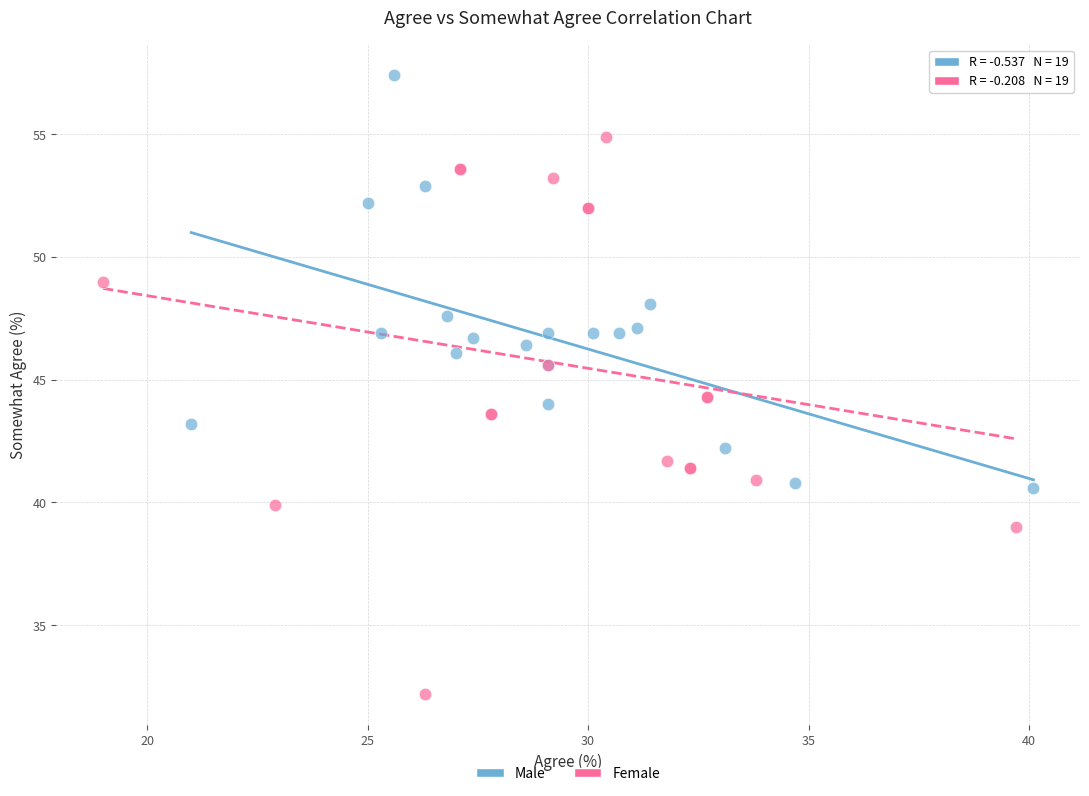

Which series reaches the maximum Y coordinate?

Male